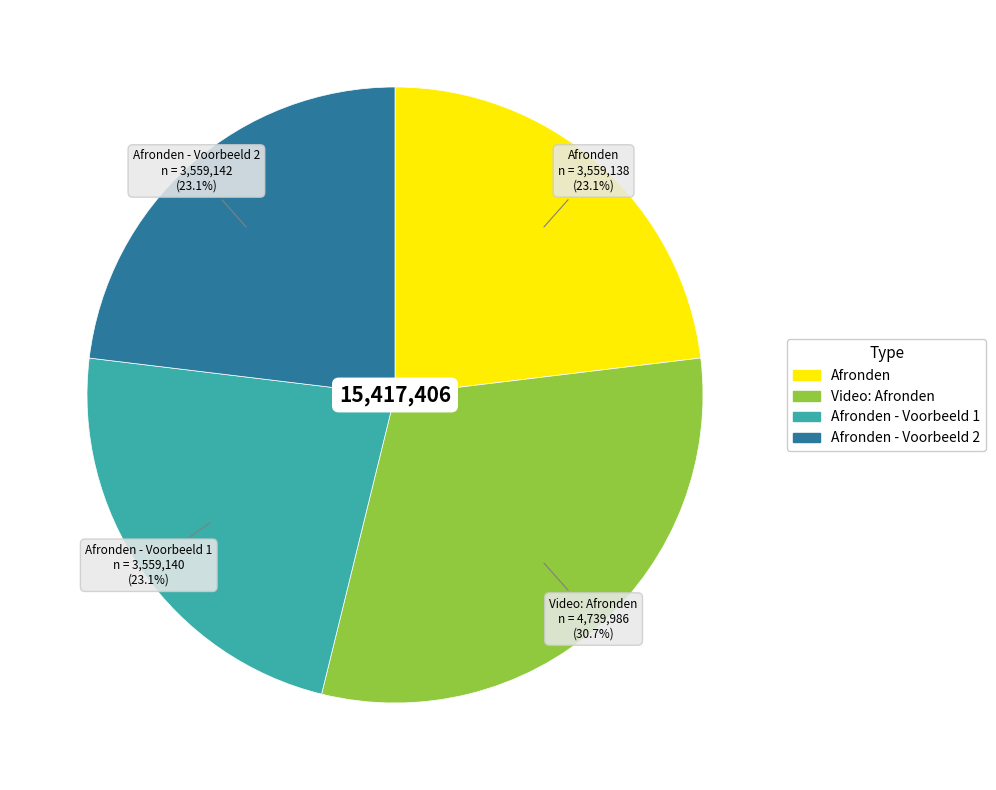

Which slice is the largest?

Video: Afronden